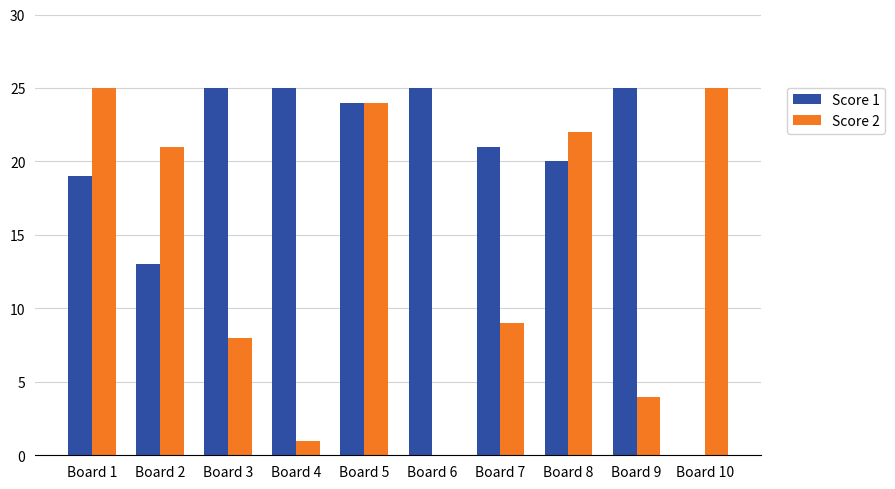

At which label is Score 2 closest to 12?

Board 7